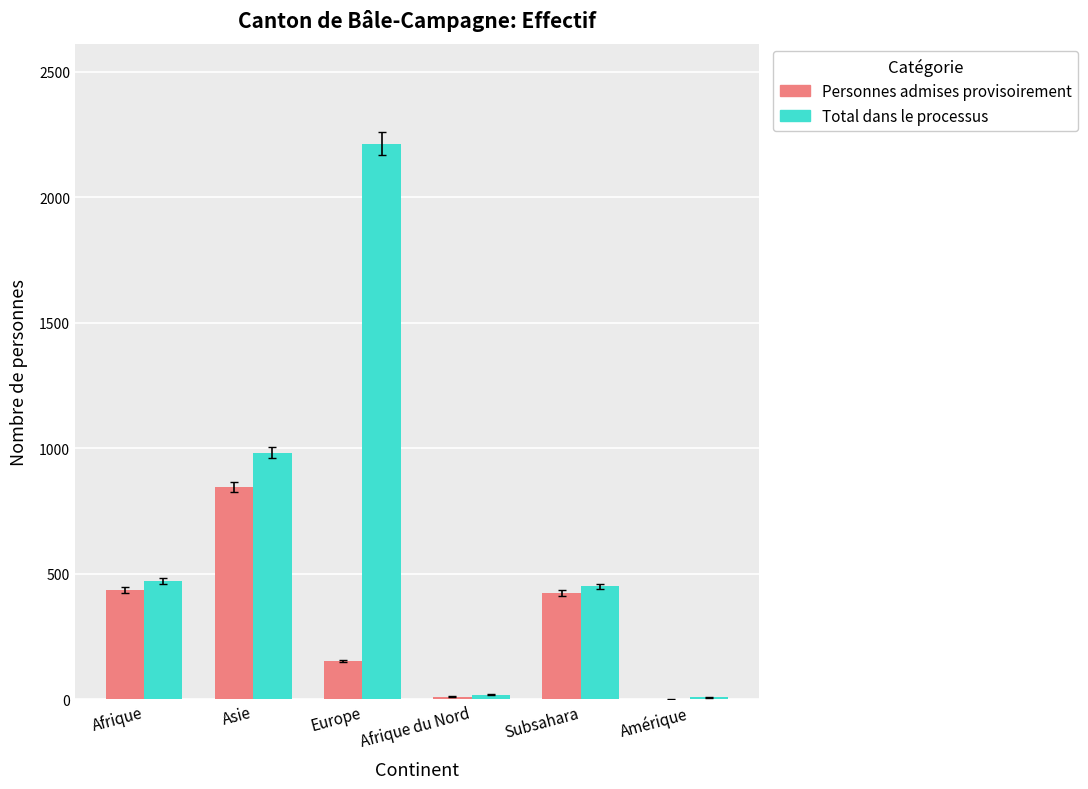

What is the greatest value displayed?

2214